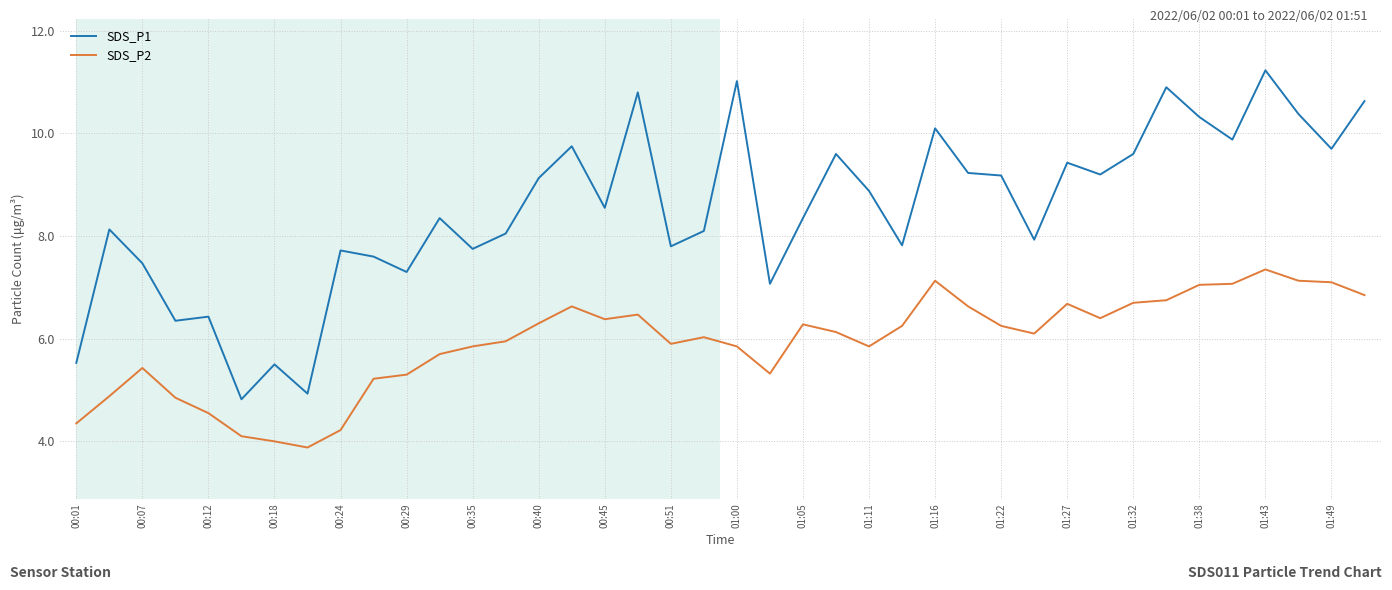

Rank the series by their average value, from lowest to highest.

SDS_P2, SDS_P1